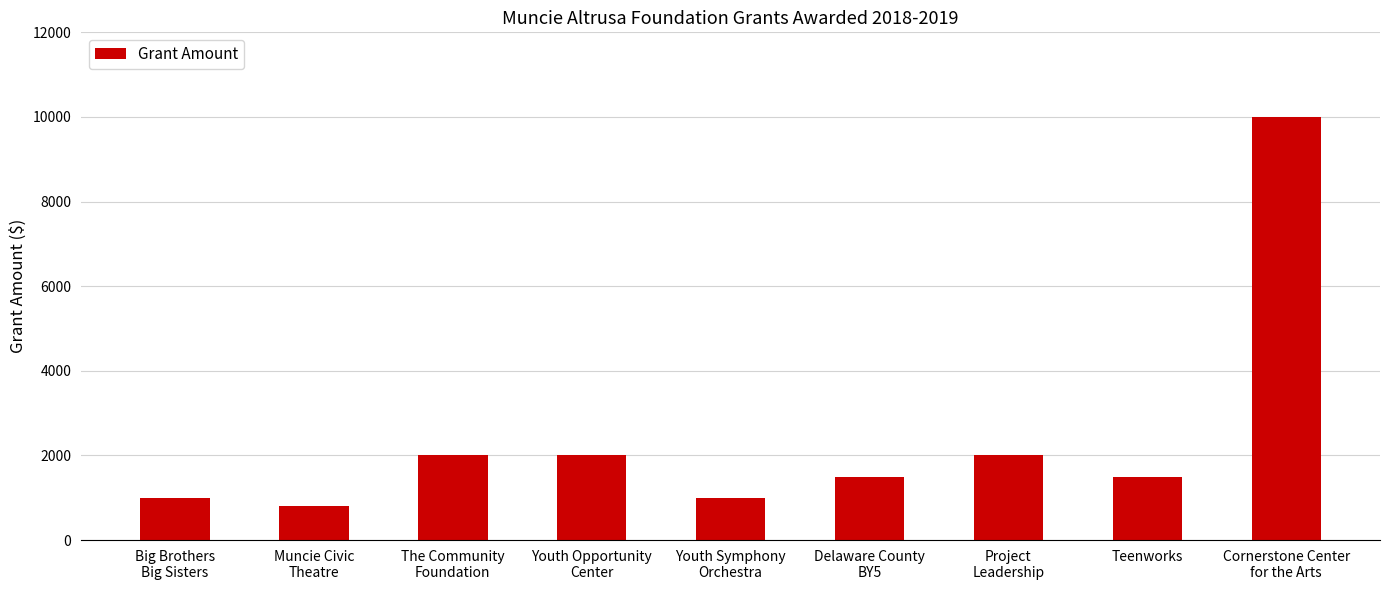

The chart shows a value of 3196 at The Community
Foundation. True or false?

False